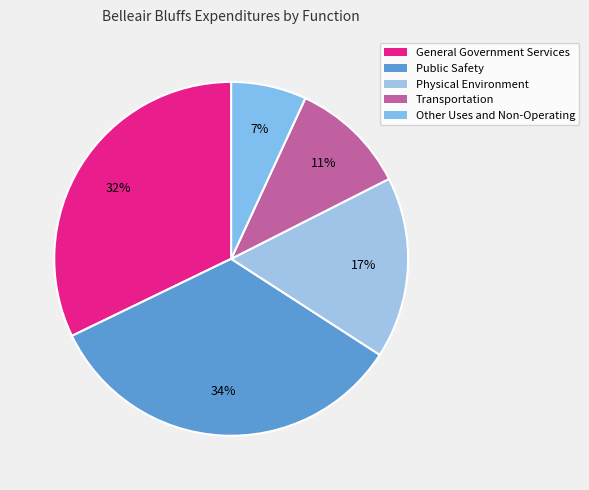

The Other Uses and Non-Operating slice represents 7% of the pie. True or false?

True